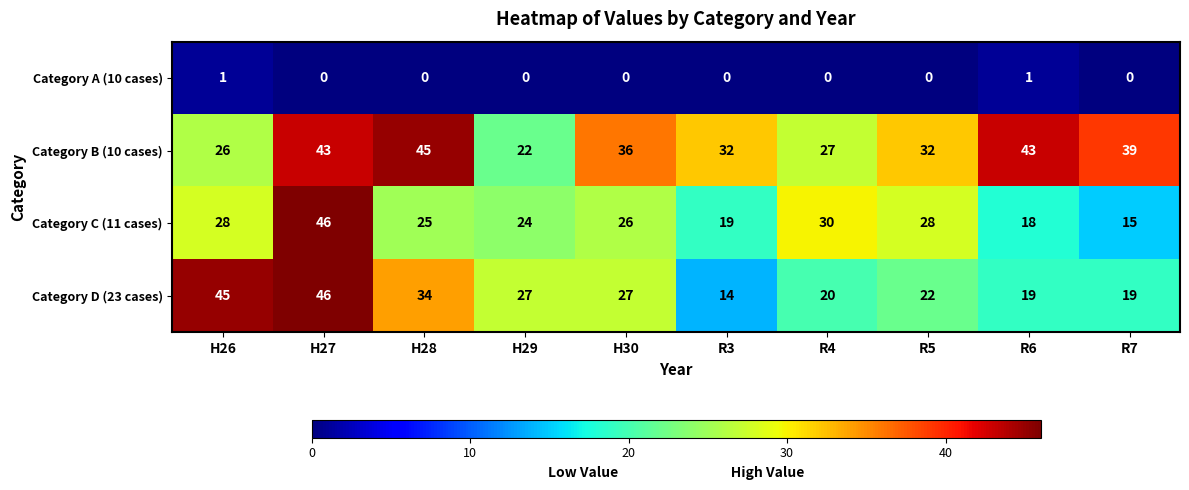

At which category does the chart reach its peak across all series?

H27